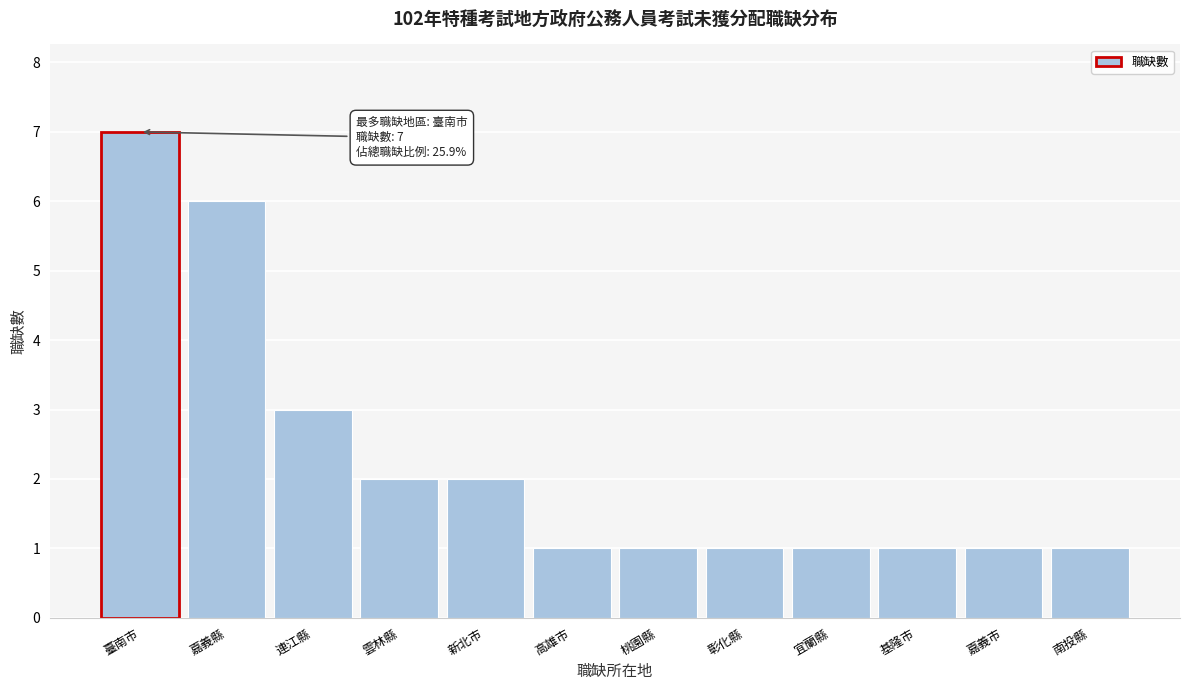

Reading left to right, extract all data points from this chart.

臺南市=7	嘉義縣=6	連江縣=3	雲林縣=2	新北市=2	高雄市=1	桃園縣=1	彰化縣=1	宜蘭縣=1	基隆市=1	嘉義市=1	南投縣=1